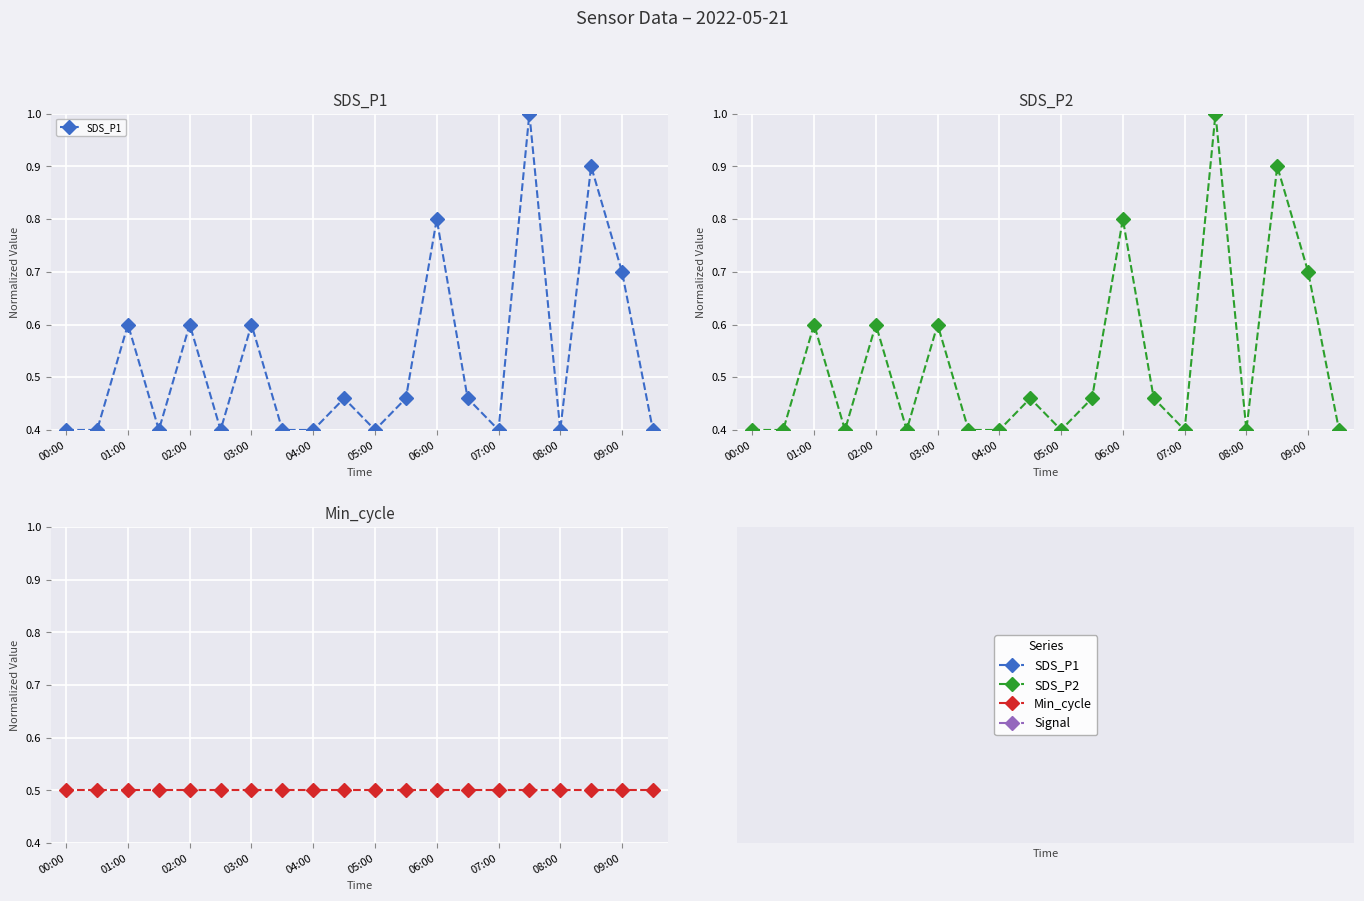

How many intersections are there between SDS_P1 and Min_cycle?

12